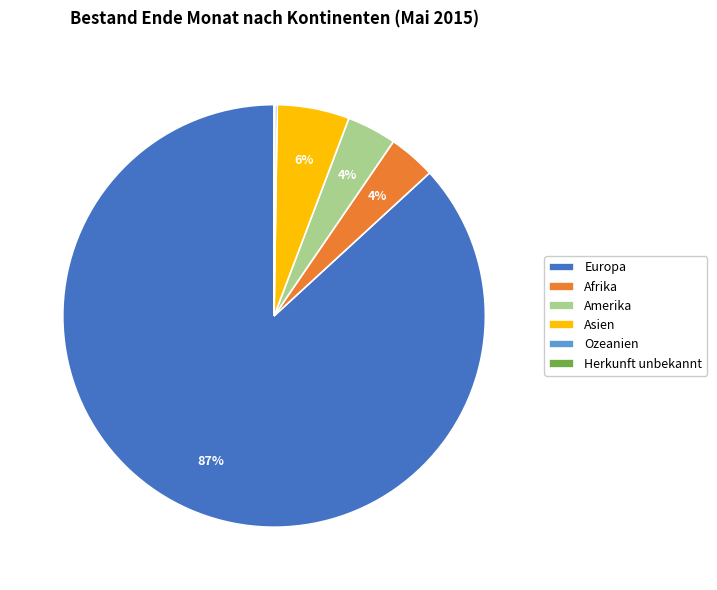

To the nearest percent, what is the combined percentage of Asien and Europa?

92%